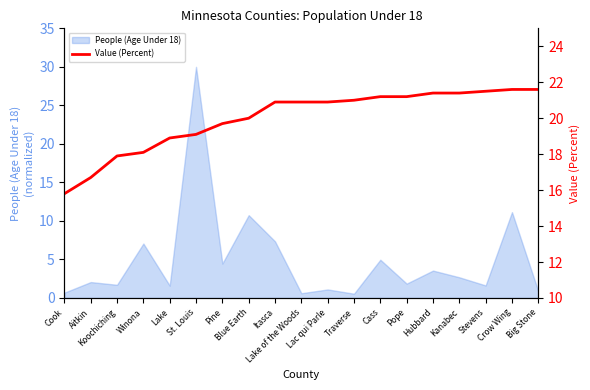

How many categories are shown in the chart?

19